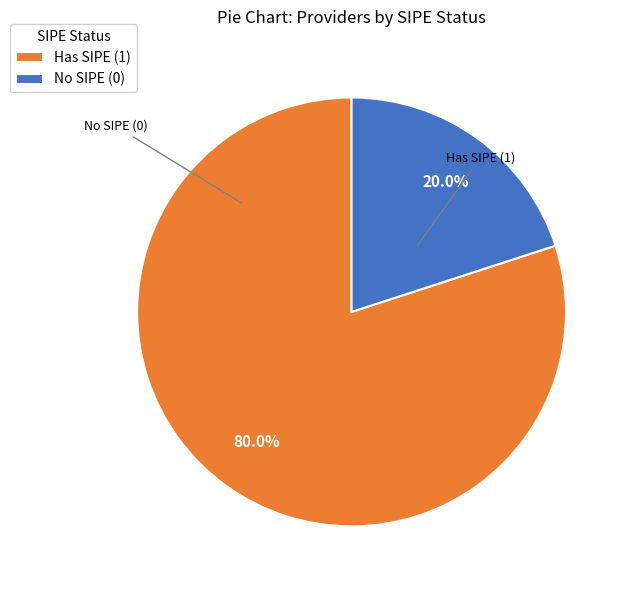

Is the sum of Has SIPE (1) and No SIPE (0) greater than half?

Yes